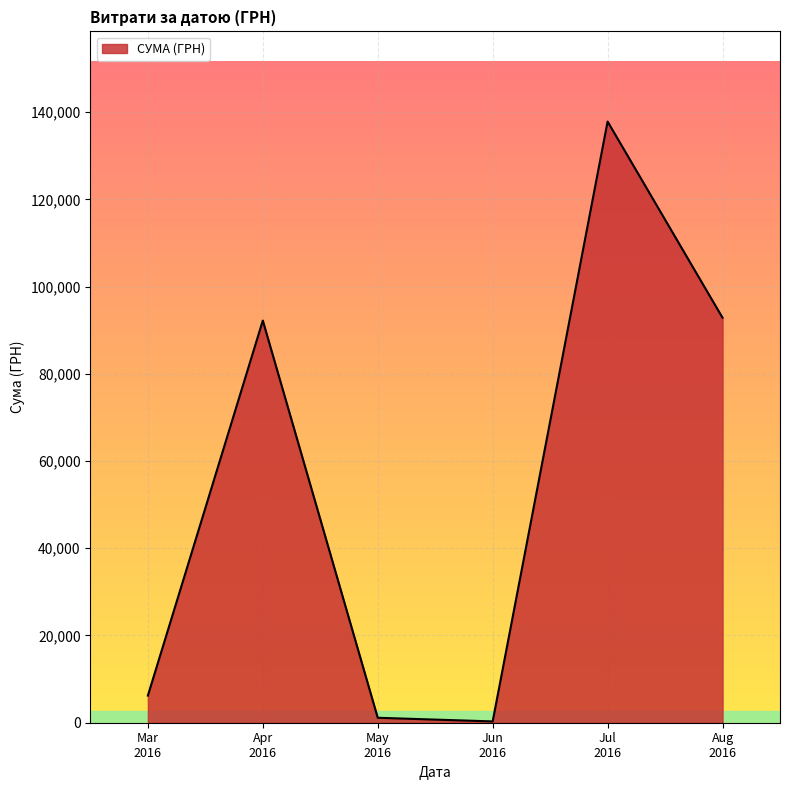

What is the maximum value shown in the chart?

137843.0